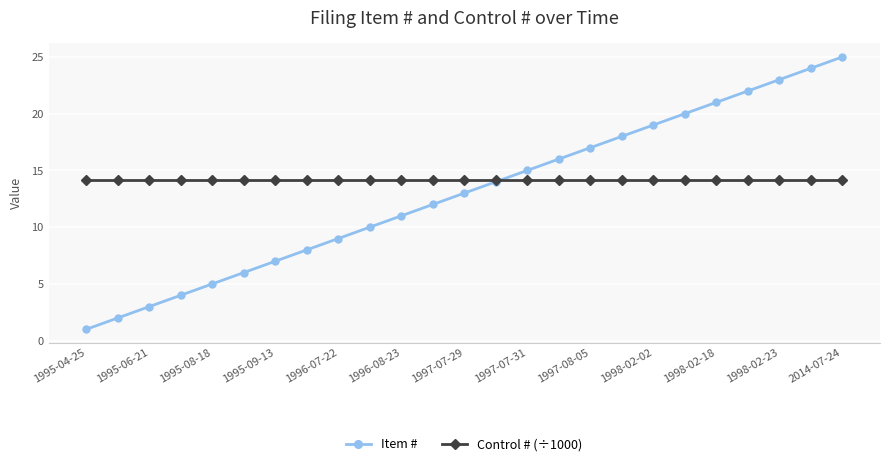

What is the value of the Item # point at the 8th from the left?

8.0